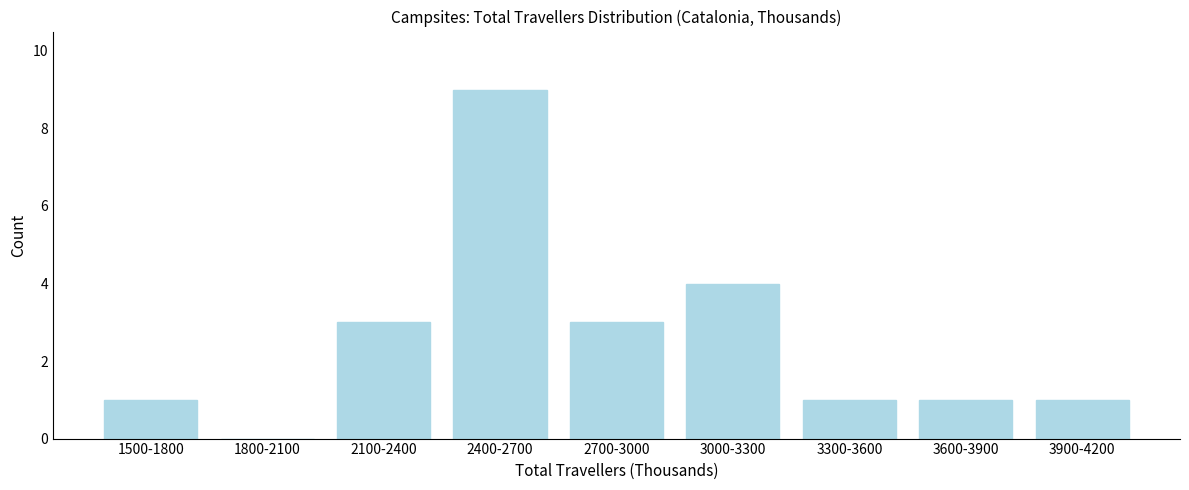

Reading left to right, extract all data points from this chart.

1500-1800=1	1800-2100=0	2100-2400=3	2400-2700=9	2700-3000=3	3000-3300=4	3300-3600=1	3600-3900=1	3900-4200=1